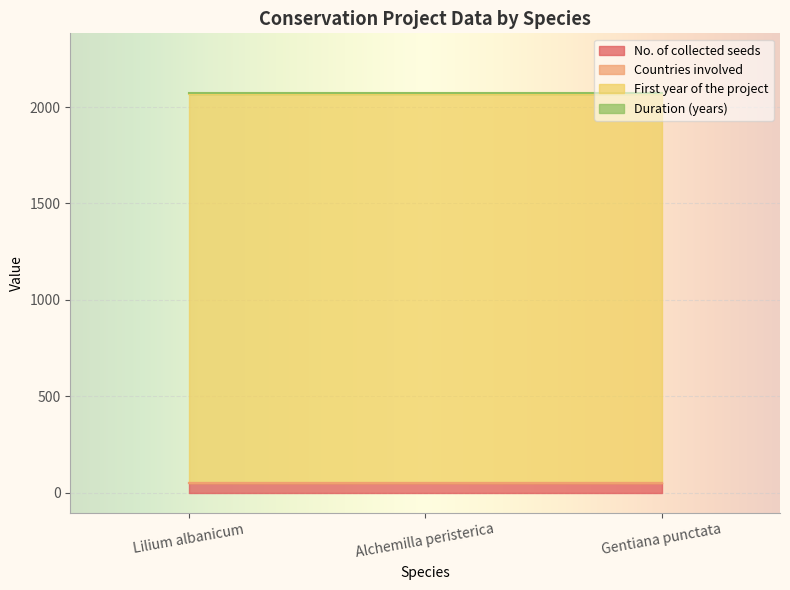

What is the spread (max minus min) of values at Lilium albanicum?

2018